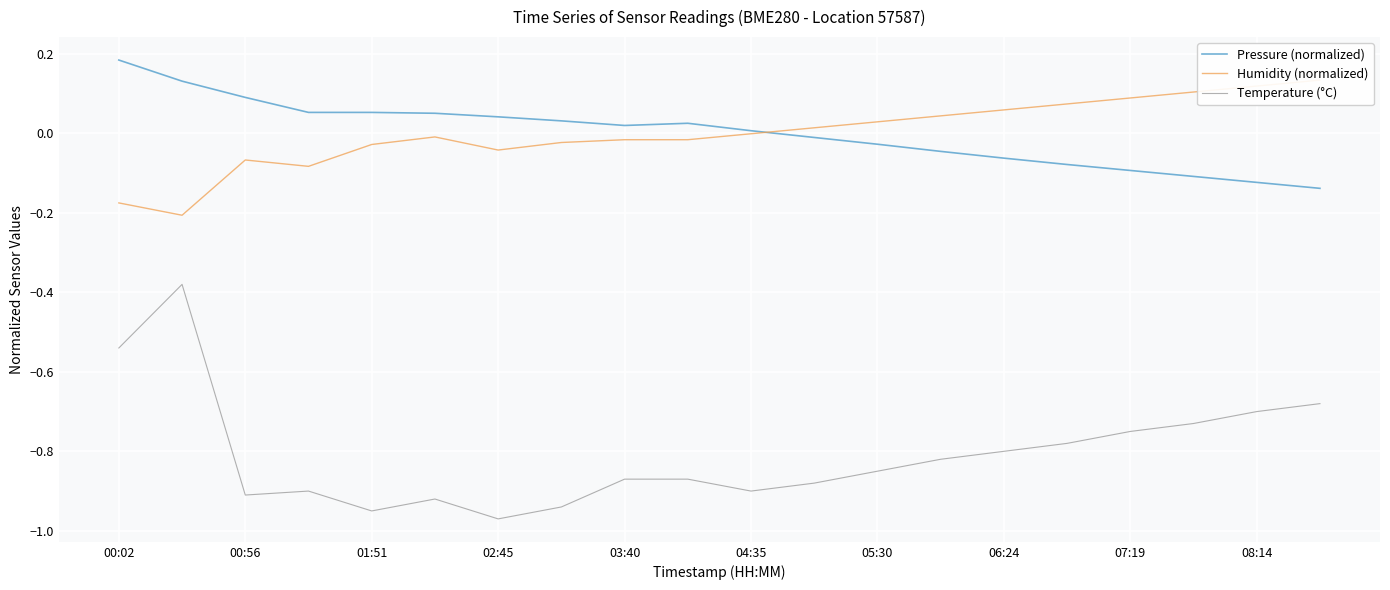

True or false: Humidity (normalized) has a value of 0.1 at 17.

False